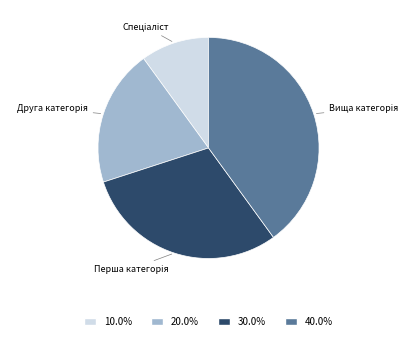

Does any single category account for the majority?

No